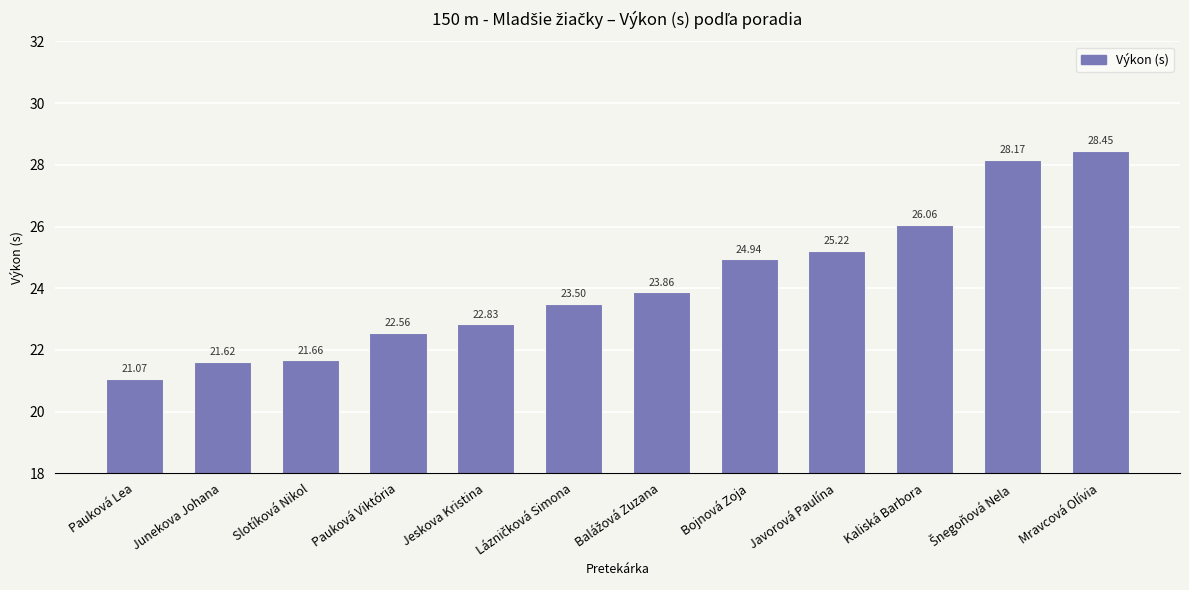

What is the value of the 1st bar from the left?

21.1